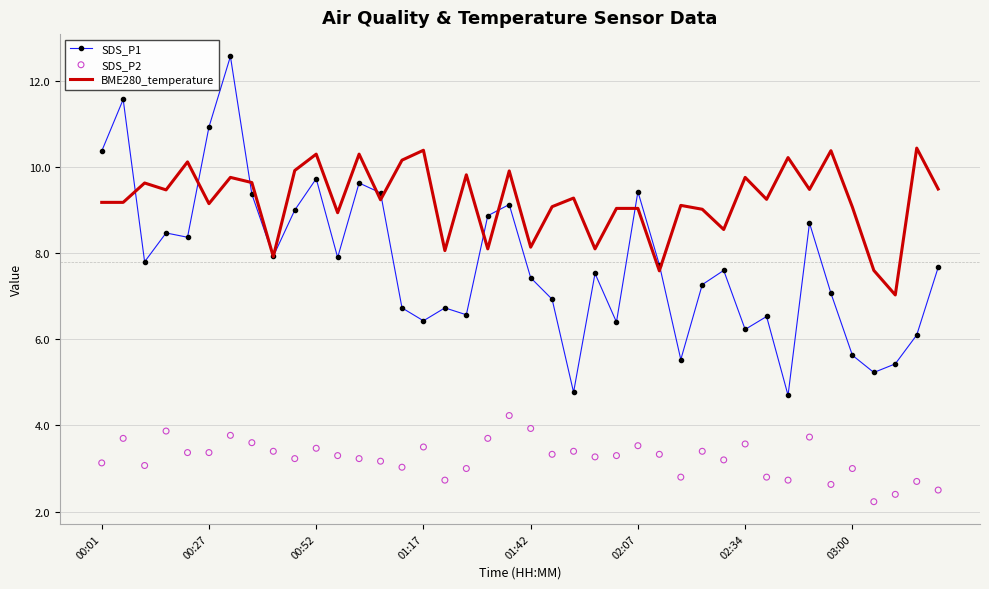

Which series has the largest total across all categories?

BME280_temperature